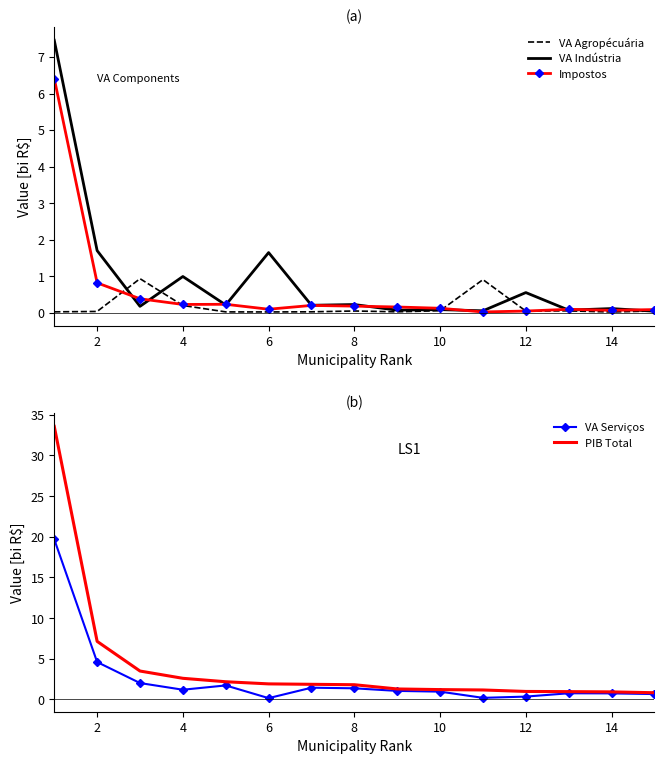

Which series has the largest total across all categories?

PIB Total